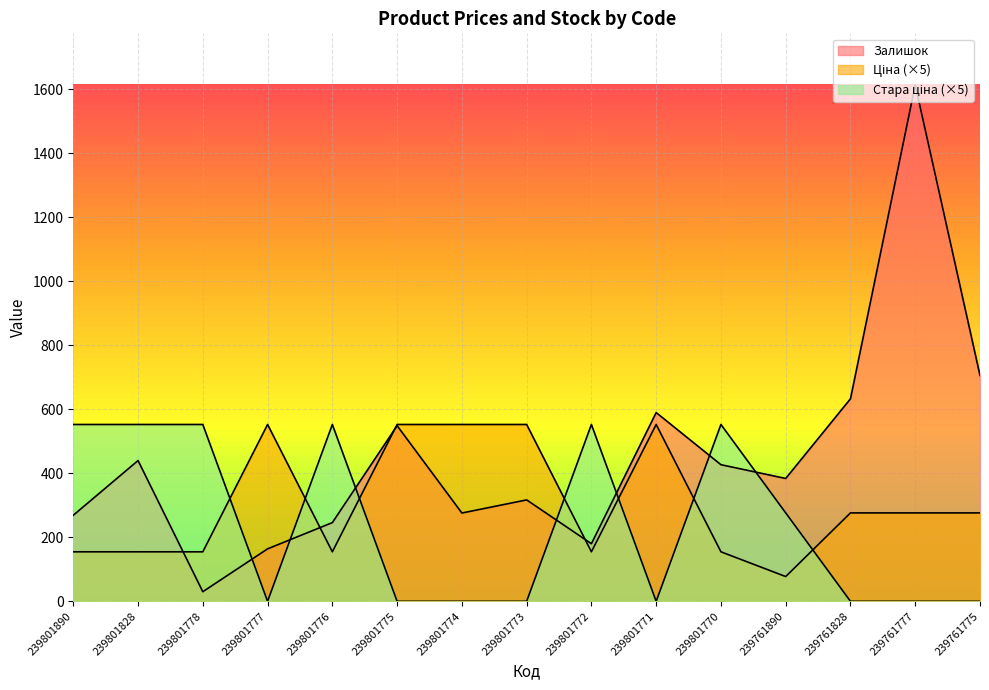

In Стара ціна, how many points are higher than both neighbors (excluding endpoints)?

3